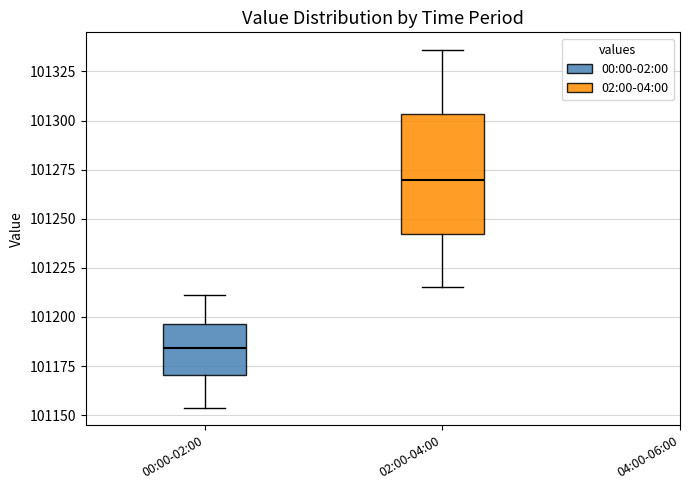

Reading left to right, read every box against the y-axis: the position of its median line, the range the box covers, and the ends of its whiskers. The values are not printed on the chart, so give them approximately, as read against the axis.

00:00-02:00: median 101185, box 101170 to 101195, whiskers 101155 to 101210
02:00-04:00: median 101270, box 101240 to 101305, whiskers 101215 to 101335